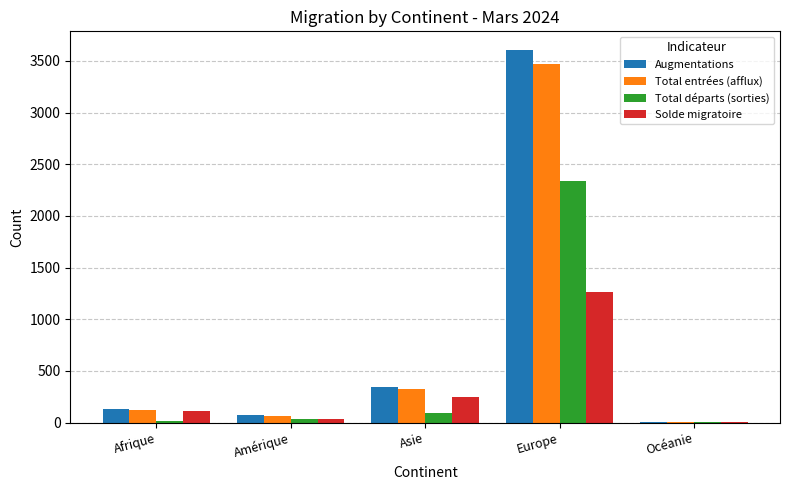

What are all the series names shown in the legend?

Augmentations, Total entrées (afflux), Total départs (sorties), Solde migratoire